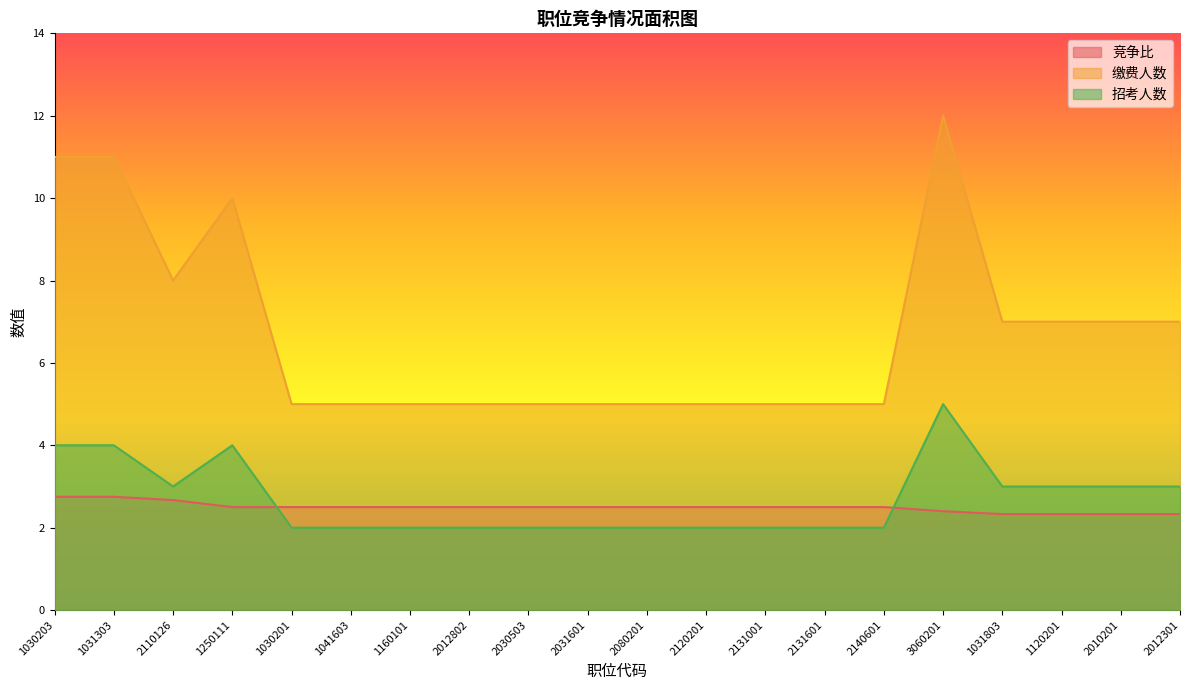

Reading right to left, extract all data points from this chart.

竞争比: 2.3	2.3	2.3	2.3	2.4	2.5	2.5	2.5	2.5	2.5	2.5	2.5	2.5	2.5	2.5	2.5	2.5	2.7	2.8	2.8
缴费人数: 7.0	7.0	7.0	7.0	12.0	5.0	5.0	5.0	5.0	5.0	5.0	5.0	5.0	5.0	5.0	5.0	10.0	8.0	11.0	11.0
招考人数: 3.0	3.0	3.0	3.0	5.0	2.0	2.0	2.0	2.0	2.0	2.0	2.0	2.0	2.0	2.0	2.0	4.0	3.0	4.0	4.0